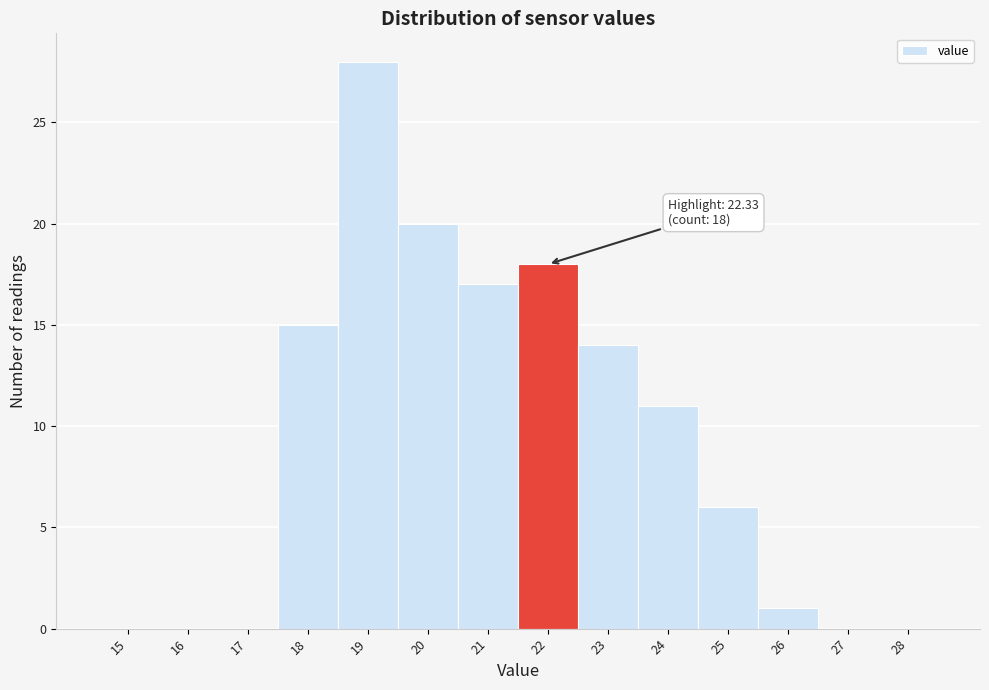

Reading left to right, list all the values displayed in this chart.

15=0	16=0	17=0	18=15	19=28	20=20	21=17	22=18	23=14	24=11	25=6	26=1	27=0	28=0